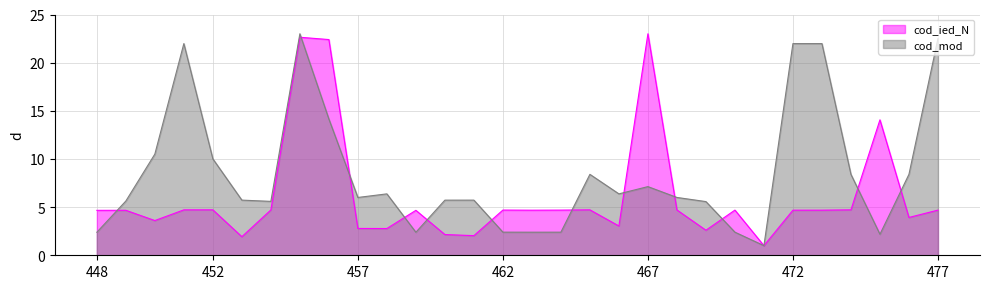

What is the greatest value displayed?

23.0